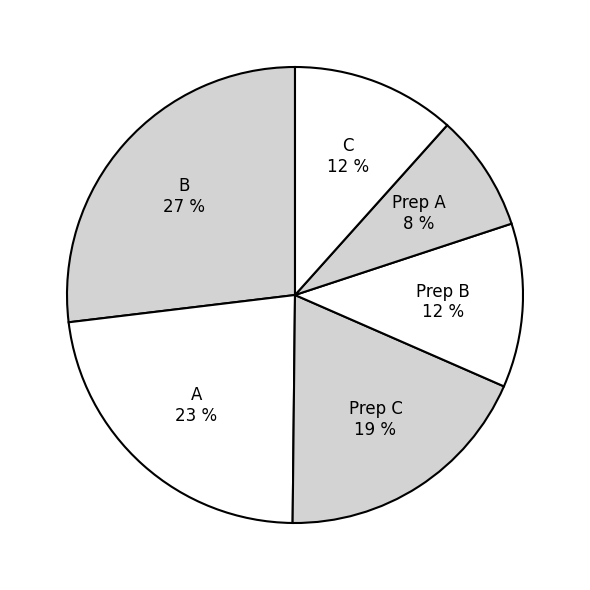

To the nearest percent, what is the average slice percentage?

17%